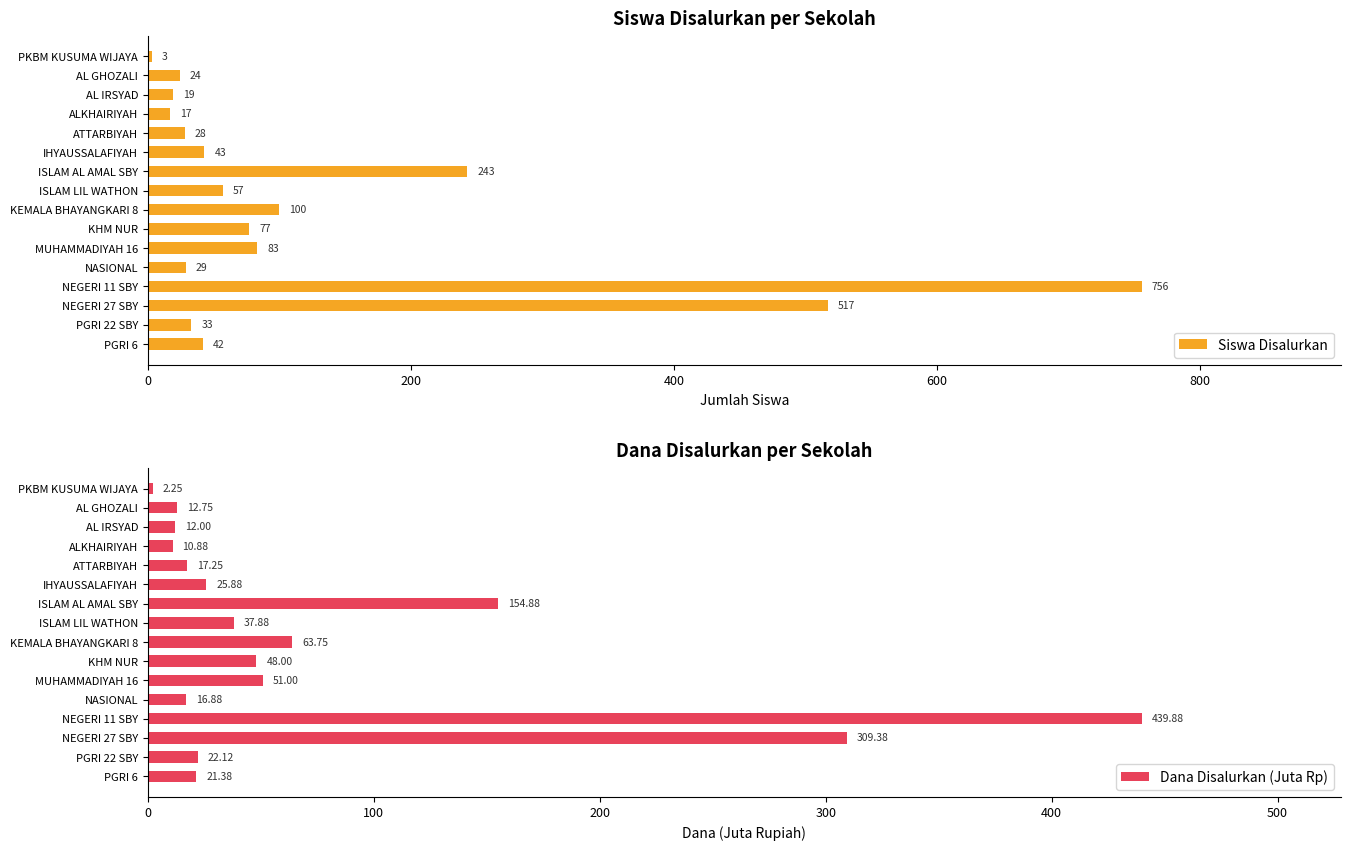

What is the sum of the Dana Disalurkan (Juta Rp) values at PGRI 6 and NEGERI 27 SBY?

330.8